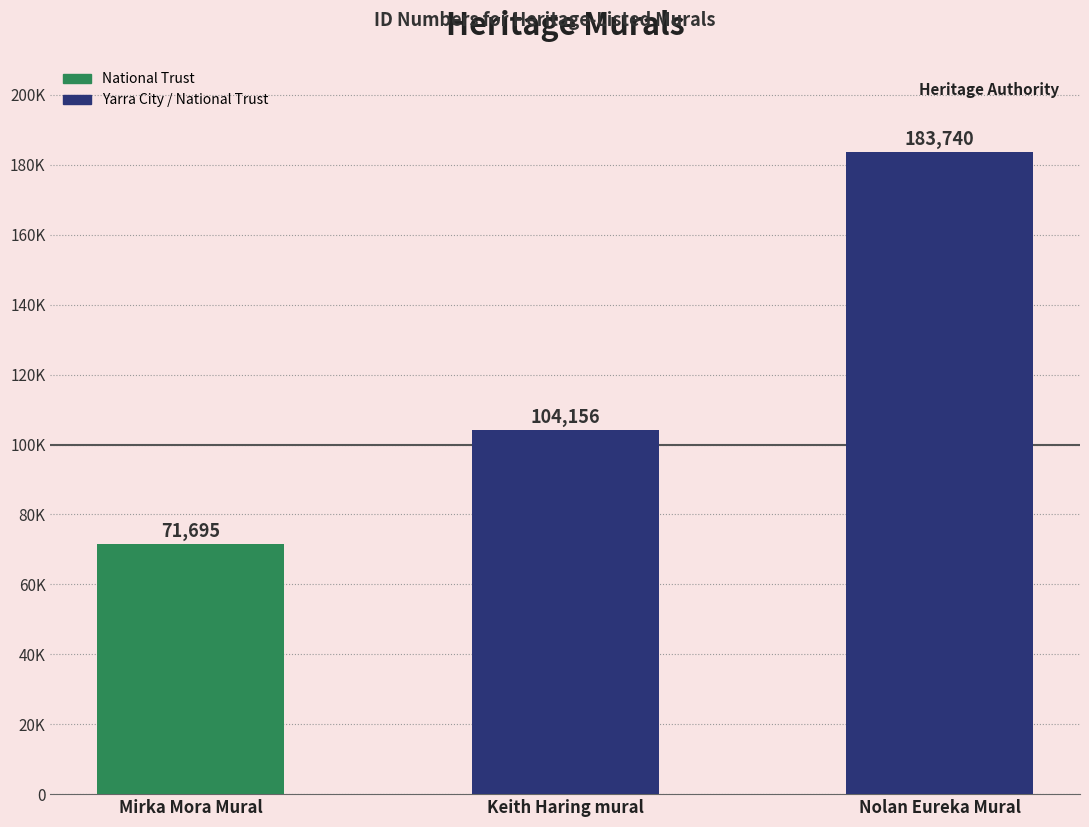

Does the chart contain any negative values?

No